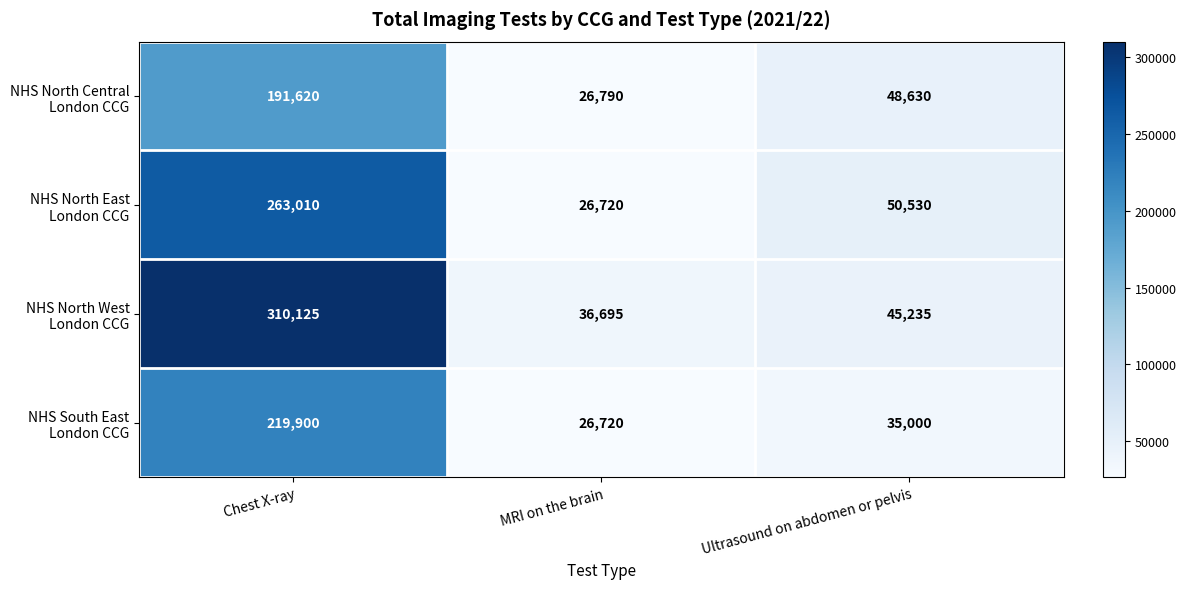

What is the difference between the highest and lowest values at Ultrasound on abdomen or pelvis?

15530